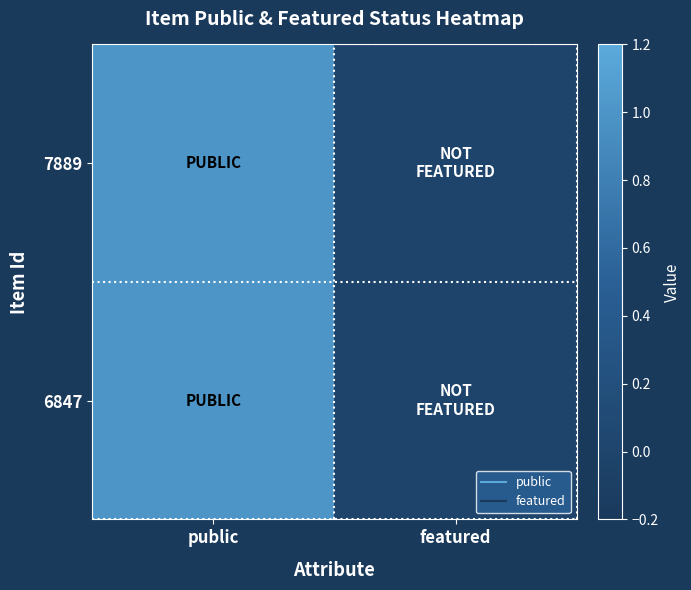

Reading right to left, extract all data points from this chart.

7889: featured=0	public=1
6847: featured=0	public=1